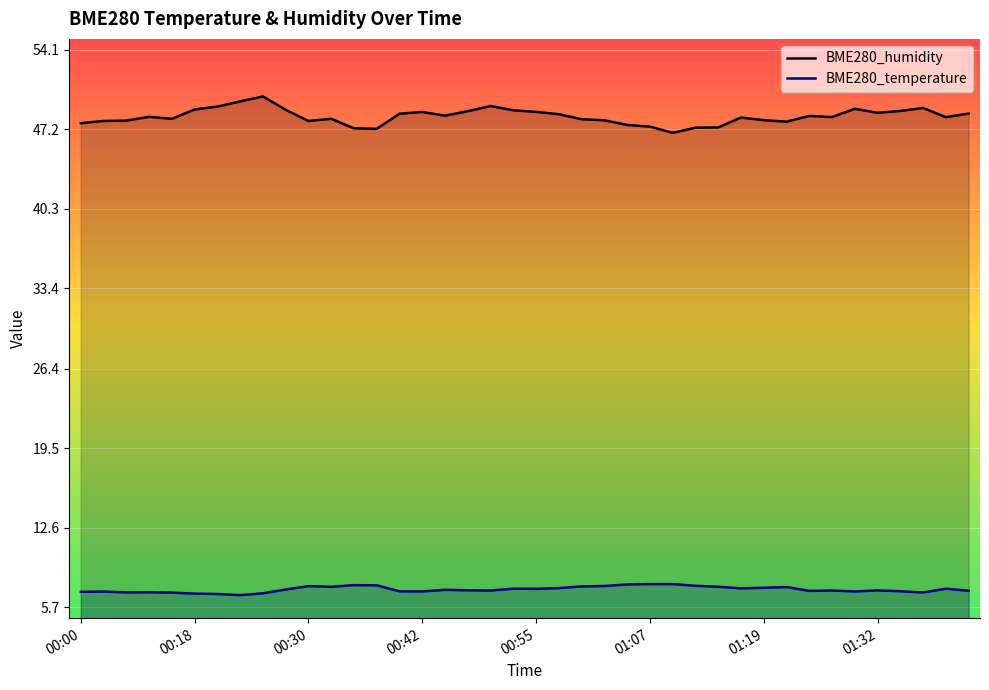

Rank the series by their average value, from highest to lowest.

BME280_humidity, BME280_temperature